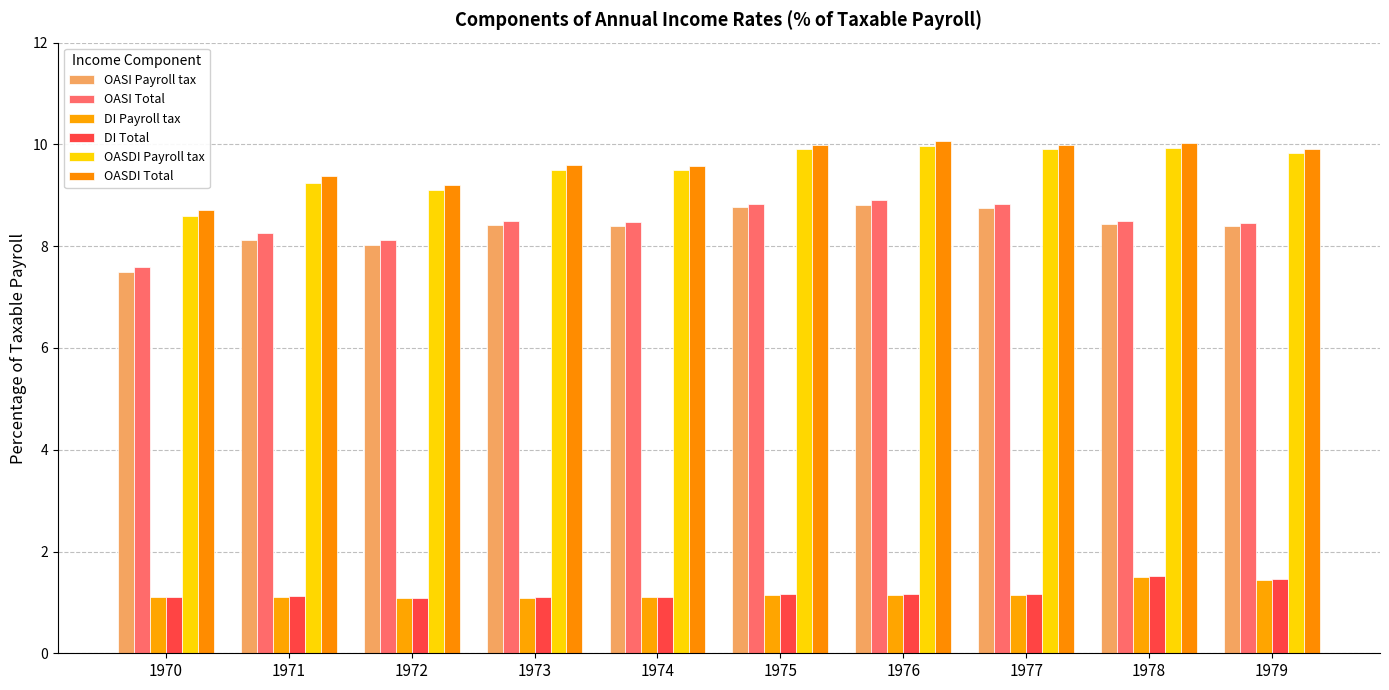

At which category does the chart reach its minimum across all series?

1972